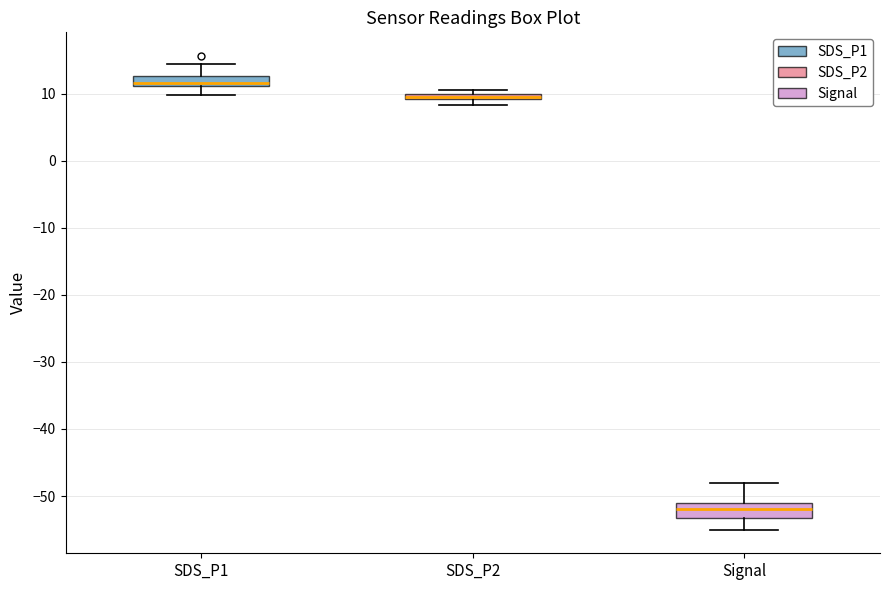

Which box's median line is the lowest?

Signal